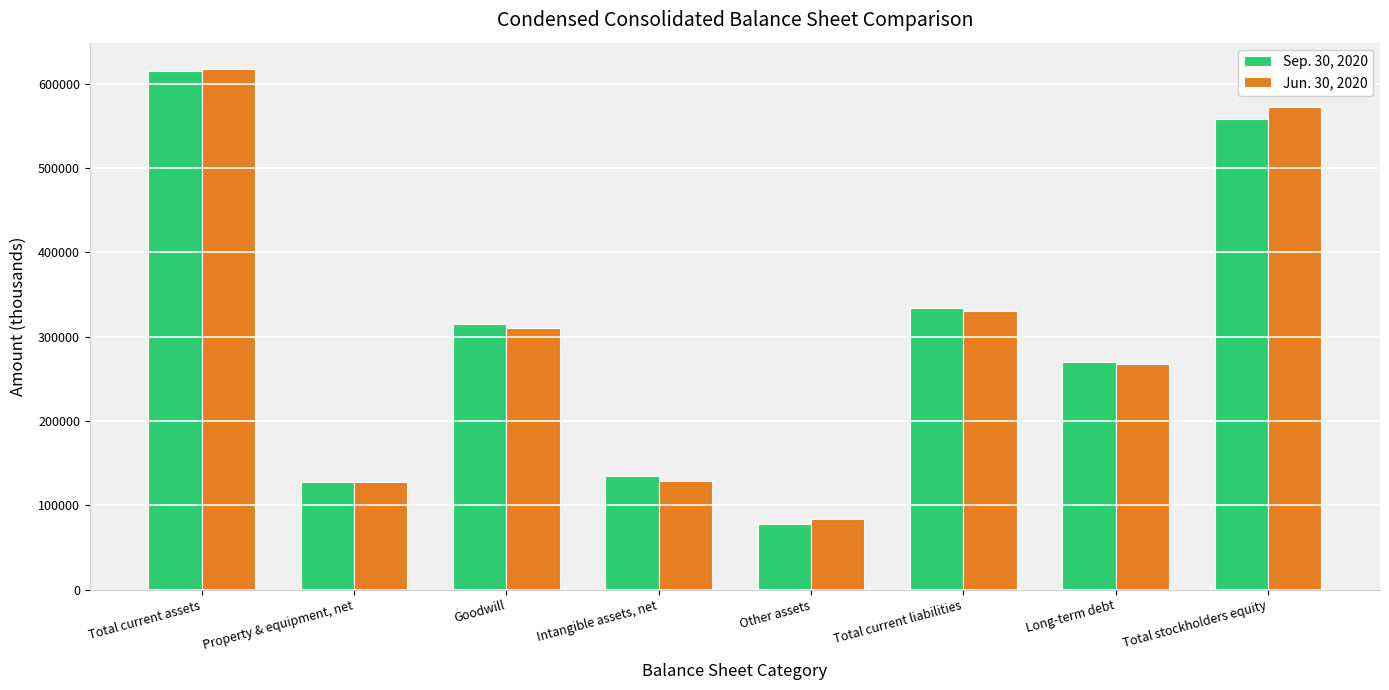

What is the label of the 5th bar from the left?

Other assets